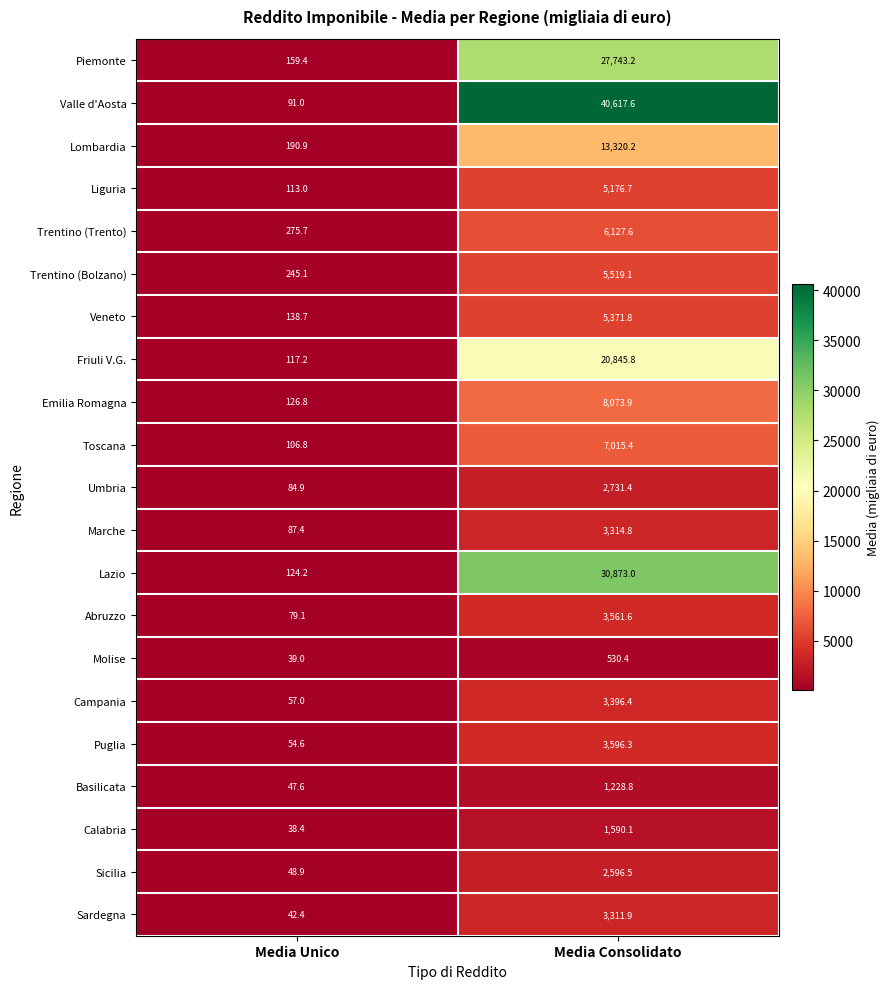

Is it true that Emilia Romagna equals 126.8 at Media Unico?

True